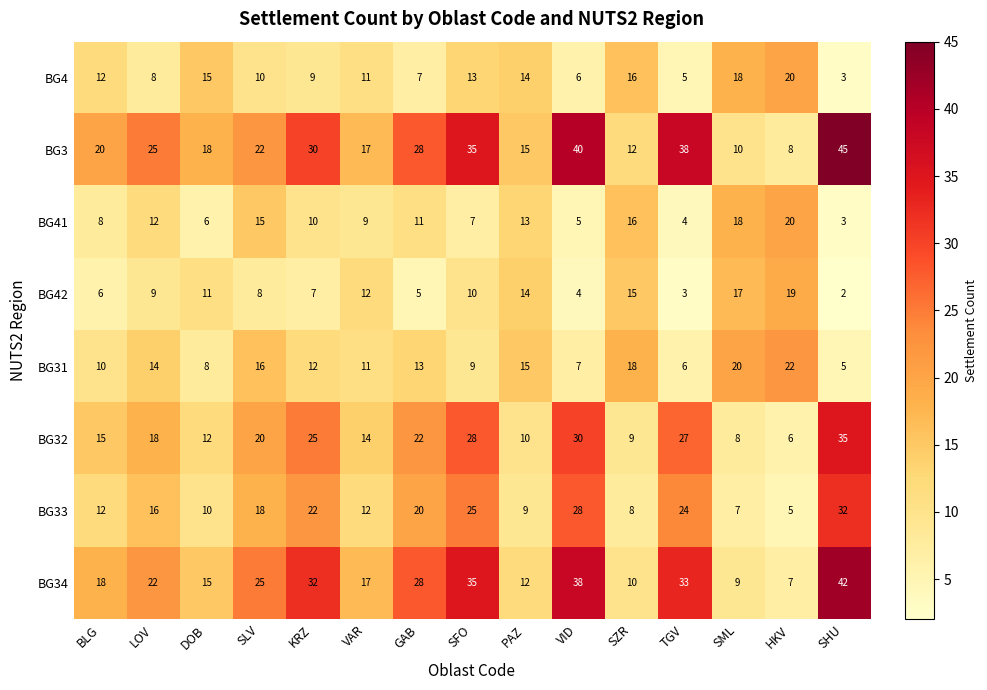

What is the difference between the maximum and second lowest values in the BG42 series?

16